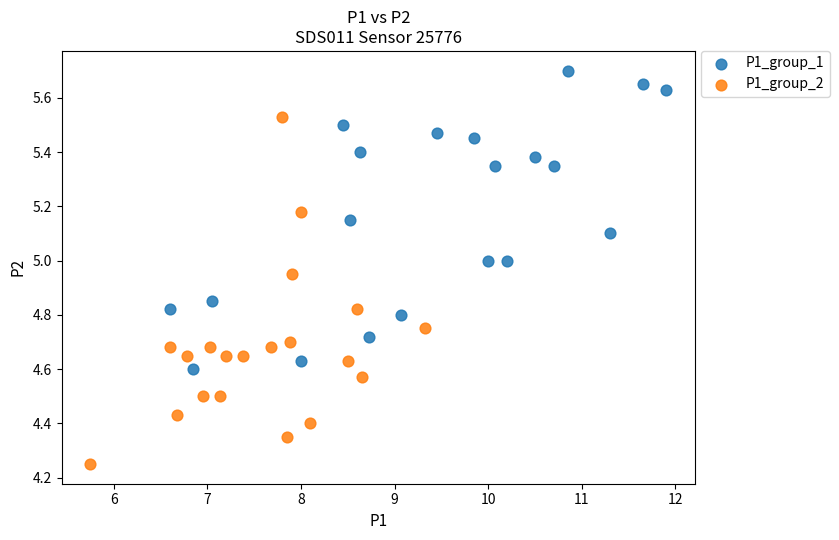

Which series reaches the maximum Y coordinate?

P1_group_1